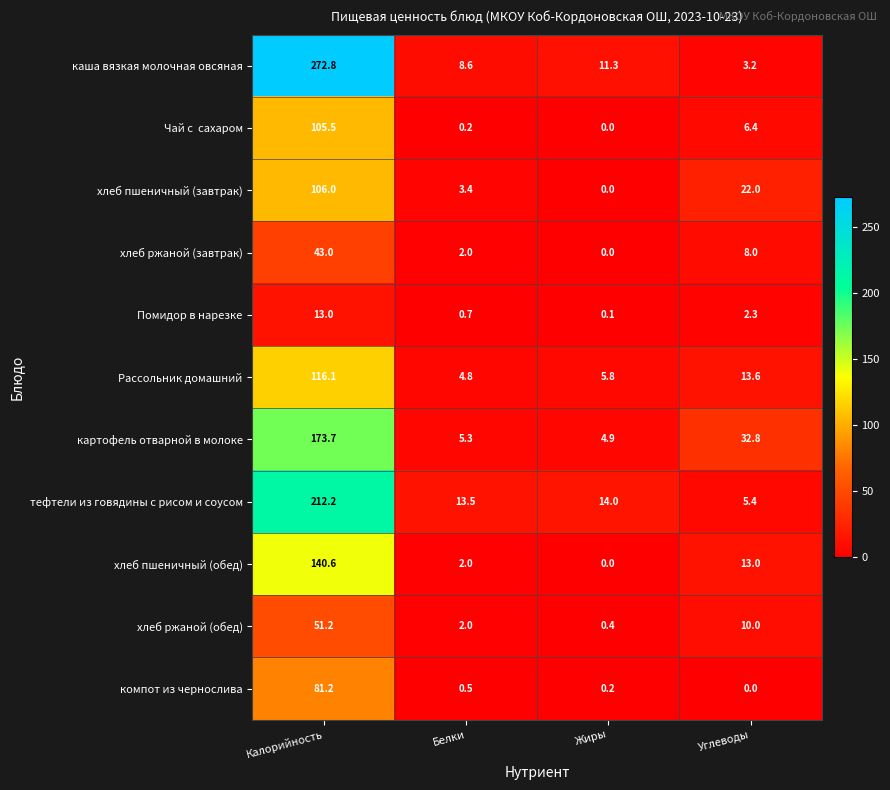

How many series are shown in this chart?

11